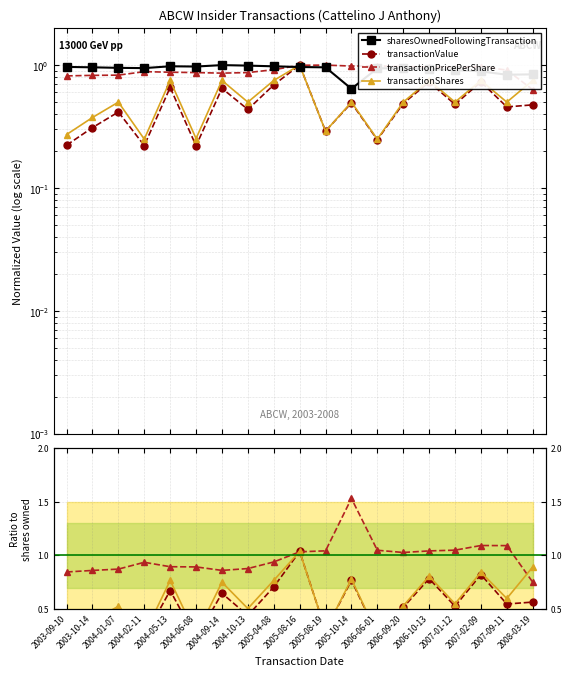

Rank the series by their maximum value, from highest to lowest.

transactionPricePerShare, transactionValue, transactionShares, sharesOwnedFollowingTransaction